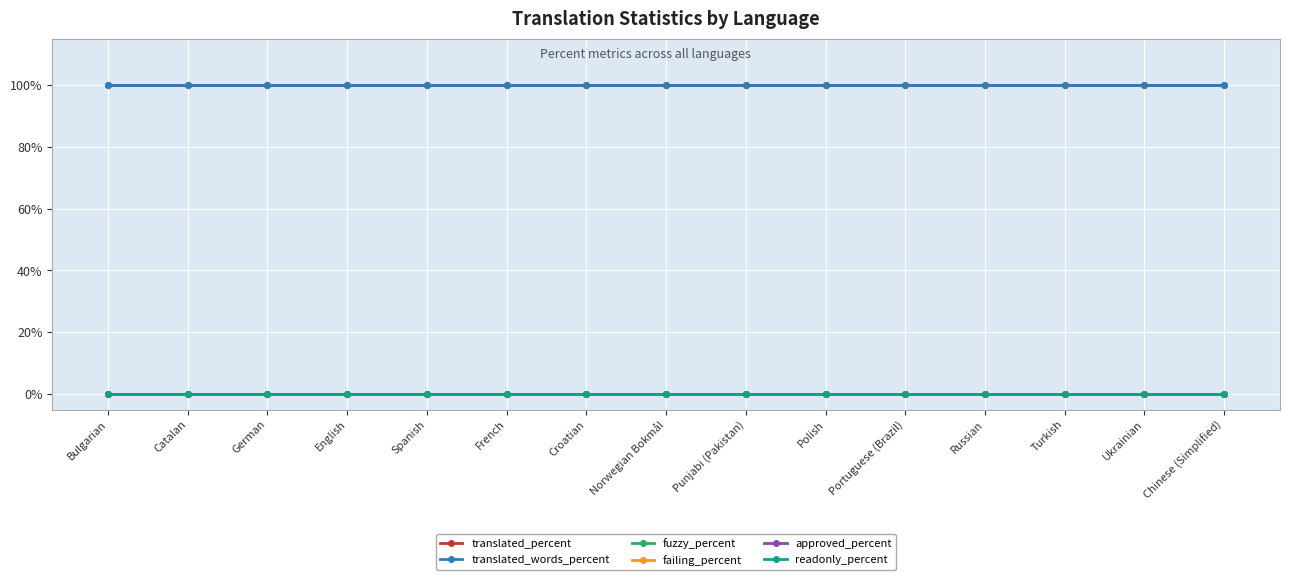

Reading left to right, transcribe all the data shown in this chart.

translated_percent: Bulgarian=100	Catalan=100	German=100	English=100	Spanish=100	French=100	Croatian=100	Norwegian Bokmål=100	Punjabi (Pakistan)=100	Polish=100	Portuguese (Brazil)=100	Russian=100	Turkish=100	Ukrainian=100	Chinese (Simplified)=100
translated_words_percent: Bulgarian=100	Catalan=100	German=100	English=100	Spanish=100	French=100	Croatian=100	Norwegian Bokmål=100	Punjabi (Pakistan)=100	Polish=100	Portuguese (Brazil)=100	Russian=100	Turkish=100	Ukrainian=100	Chinese (Simplified)=100
fuzzy_percent: Bulgarian=0	Catalan=0	German=0	English=0	Spanish=0	French=0	Croatian=0	Norwegian Bokmål=0	Punjabi (Pakistan)=0	Polish=0	Portuguese (Brazil)=0	Russian=0	Turkish=0	Ukrainian=0	Chinese (Simplified)=0
failing_percent: Bulgarian=0	Catalan=0	German=0	English=0	Spanish=0	French=0	Croatian=0	Norwegian Bokmål=0	Punjabi (Pakistan)=0	Polish=0	Portuguese (Brazil)=0	Russian=0	Turkish=0	Ukrainian=0	Chinese (Simplified)=0
approved_percent: Bulgarian=0	Catalan=0	German=0	English=0	Spanish=0	French=0	Croatian=0	Norwegian Bokmål=0	Punjabi (Pakistan)=0	Polish=0	Portuguese (Brazil)=0	Russian=0	Turkish=0	Ukrainian=0	Chinese (Simplified)=0
readonly_percent: Bulgarian=0	Catalan=0	German=0	English=0	Spanish=0	French=0	Croatian=0	Norwegian Bokmål=0	Punjabi (Pakistan)=0	Polish=0	Portuguese (Brazil)=0	Russian=0	Turkish=0	Ukrainian=0	Chinese (Simplified)=0